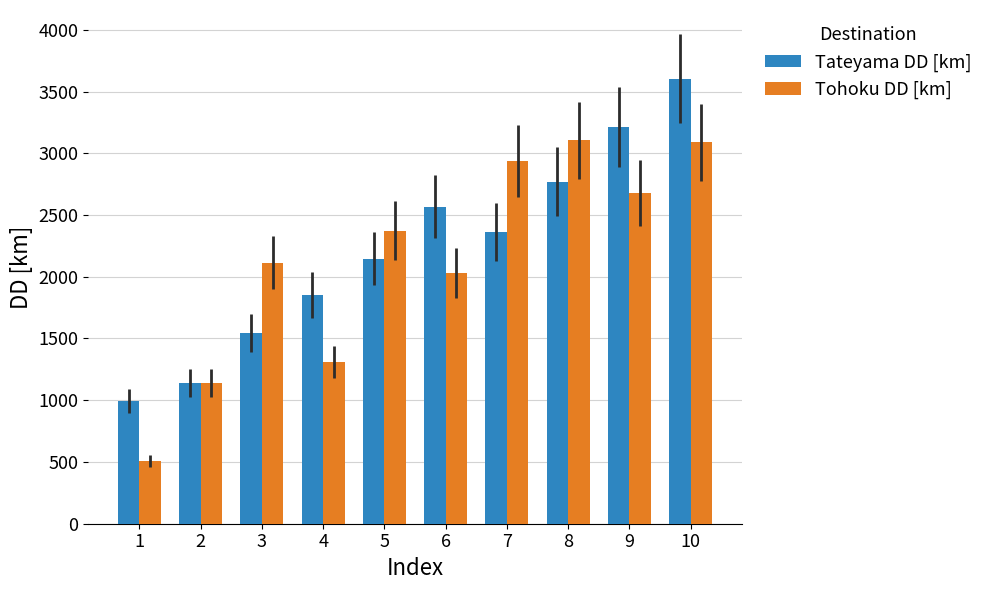

How many groups of bars are there?

10